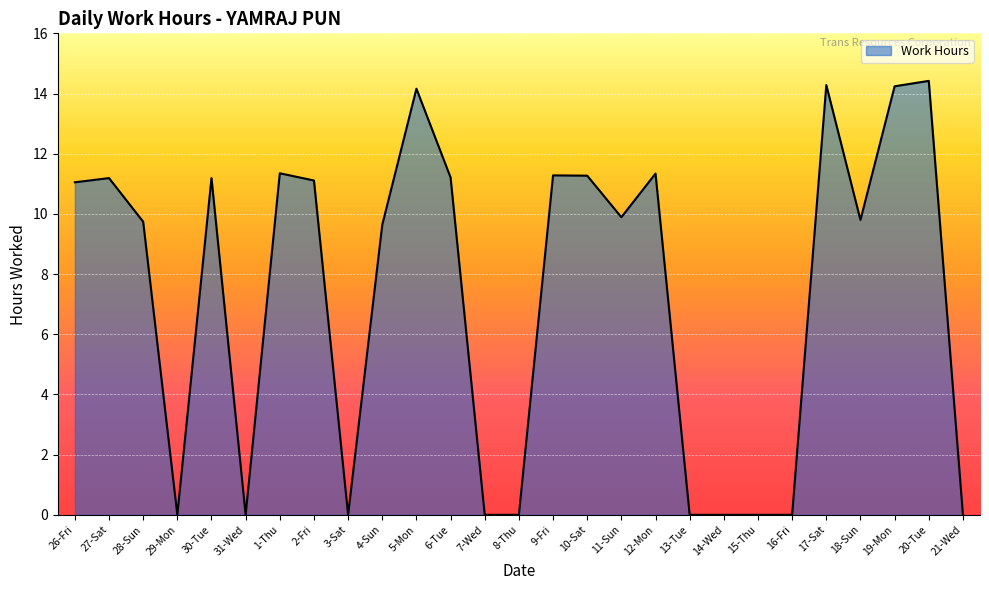

Is it true that the value at 30-Tue is 4.4?

False